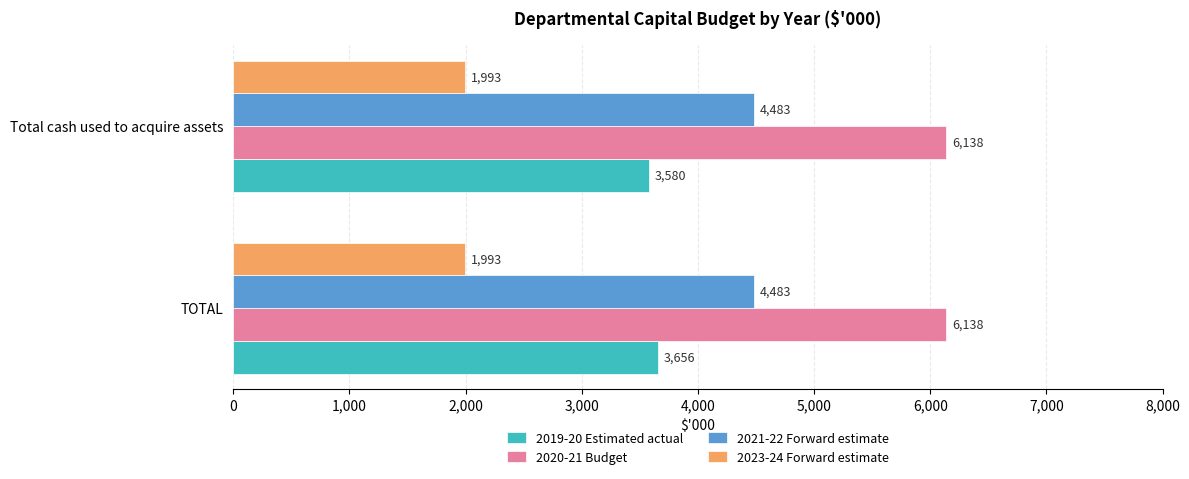

Rank the series at Total cash used to acquire assets from highest to lowest value.

2020-21 Budget, 2021-22 Forward estimate, 2019-20 Estimated actual, 2023-24 Forward estimate